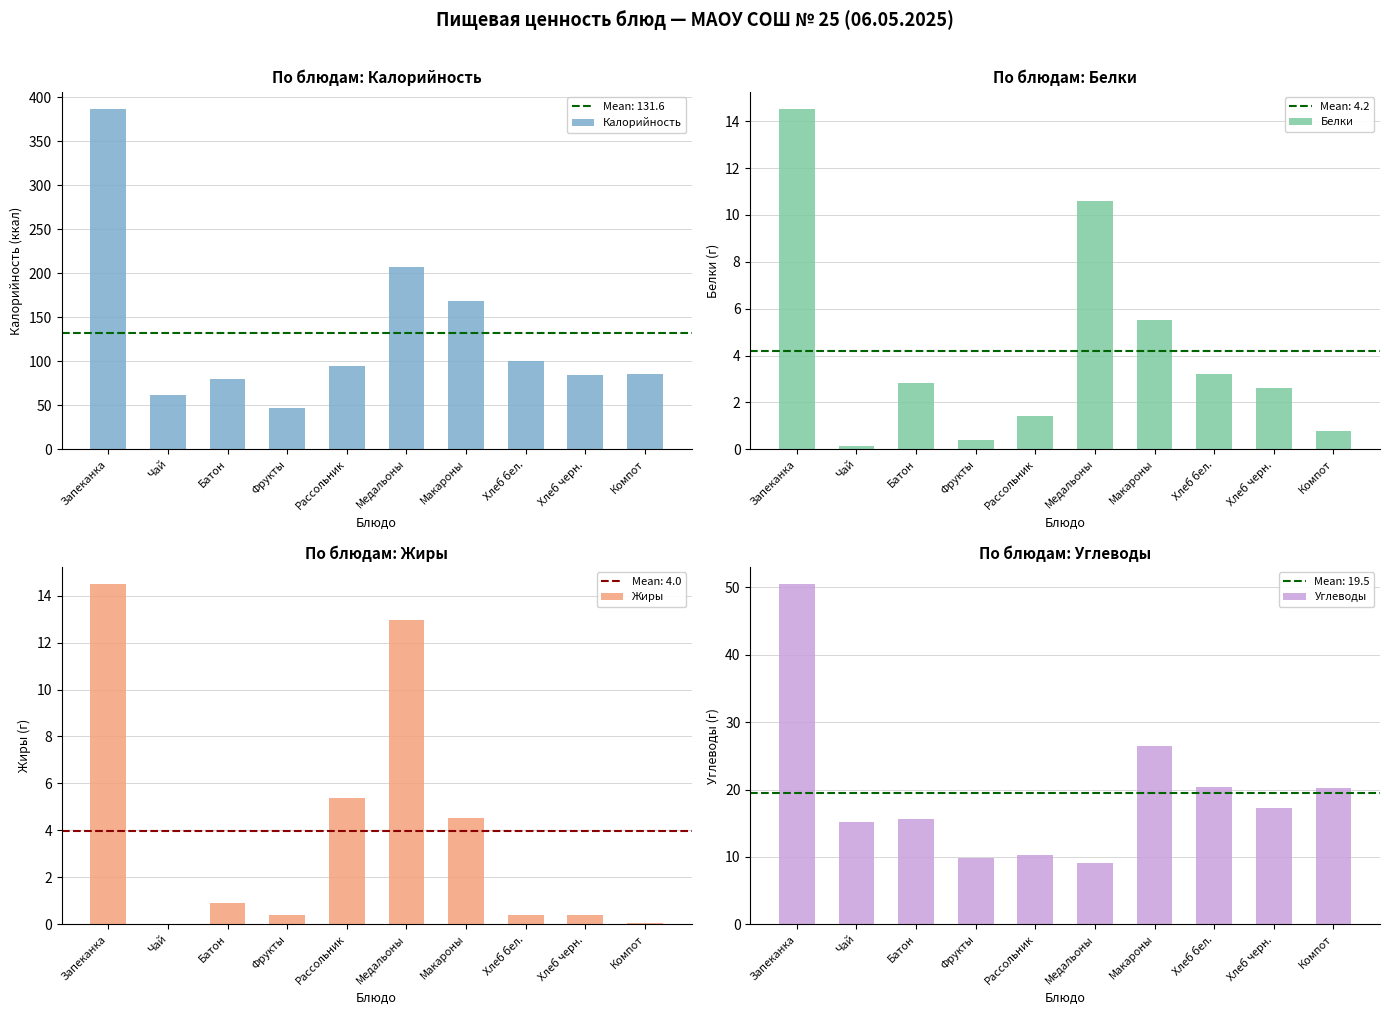

What is the difference between the Белки values at Хлеб черн. and Компот?

1.8